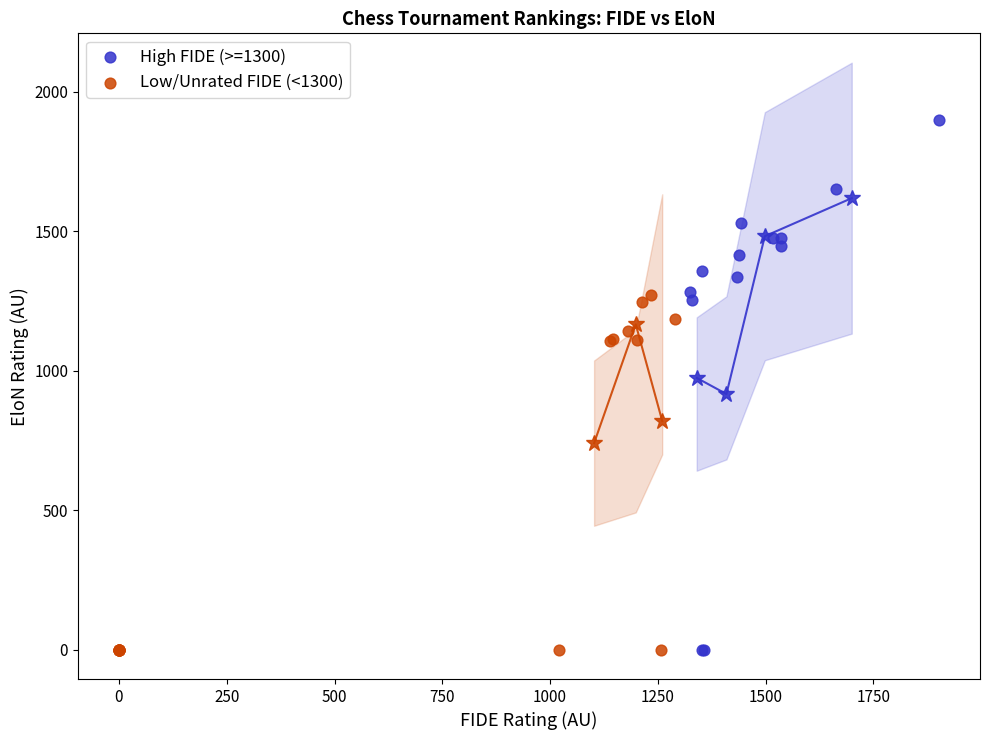

Which series contains the highest Y value?

High FIDE (>=1300)